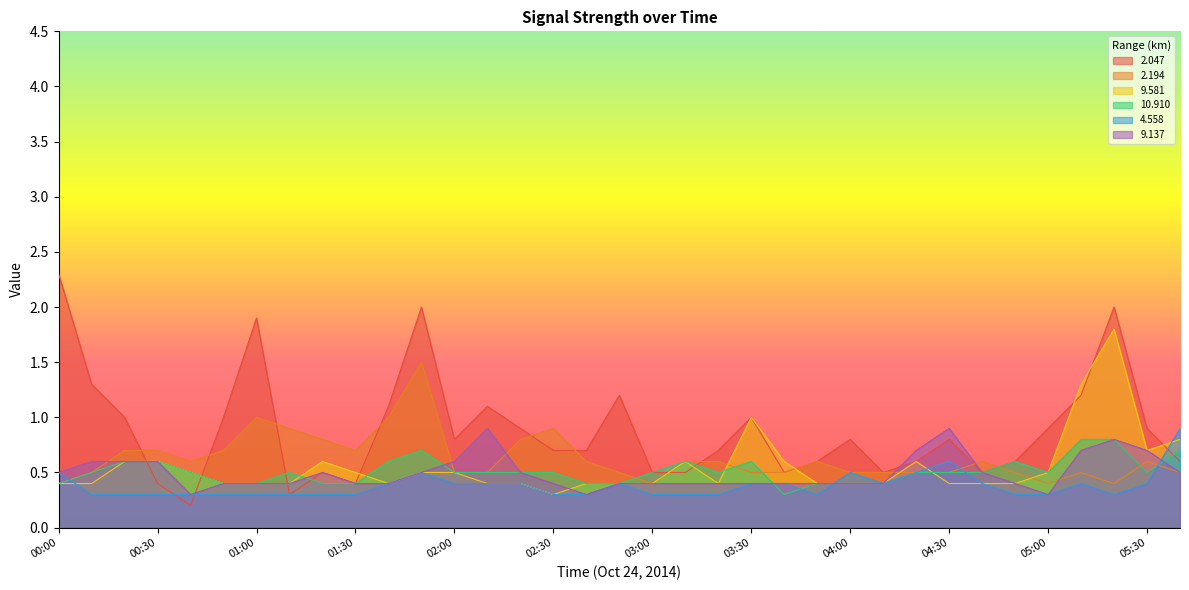

True or false: 9.137 and 2.047 intersect in this chart.

True